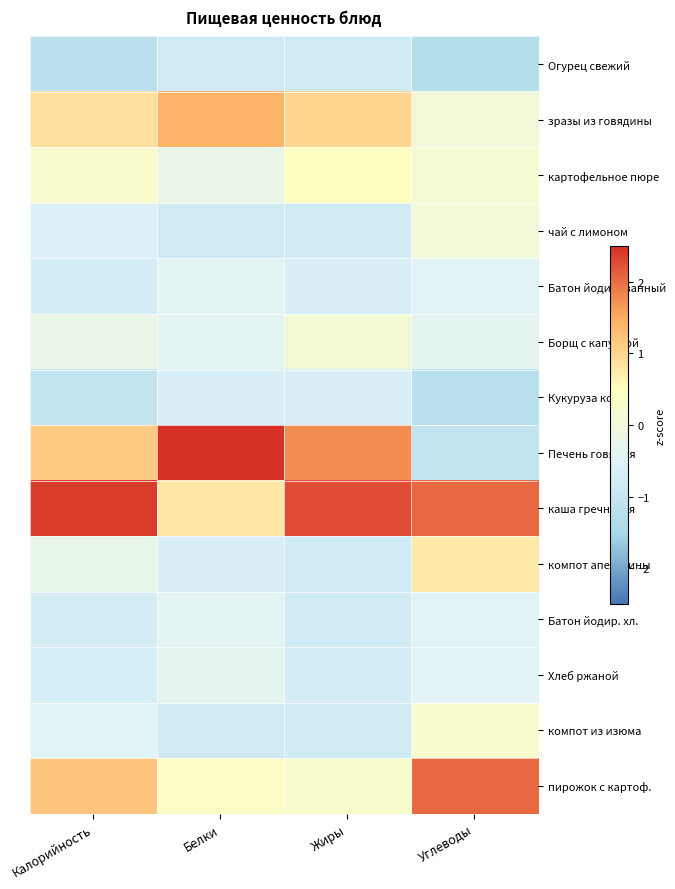

What is the spread (max minus min) of values at Белки?

3.6